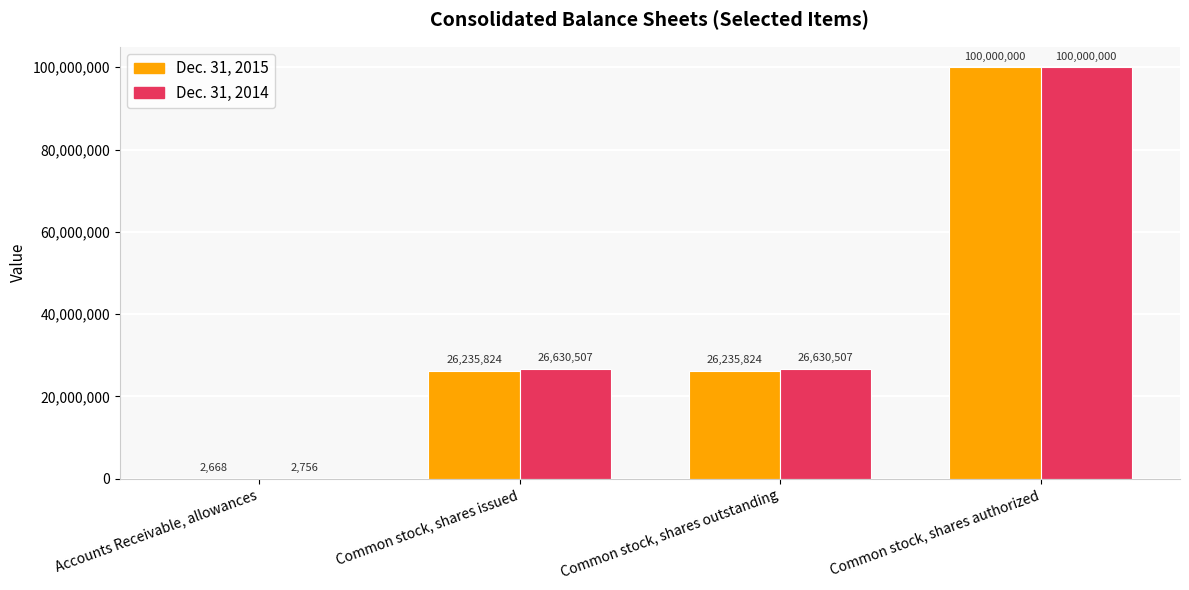

Which series changed the most between Accounts Receivable, allowances and Common stock, shares outstanding?

Dec. 31, 2014